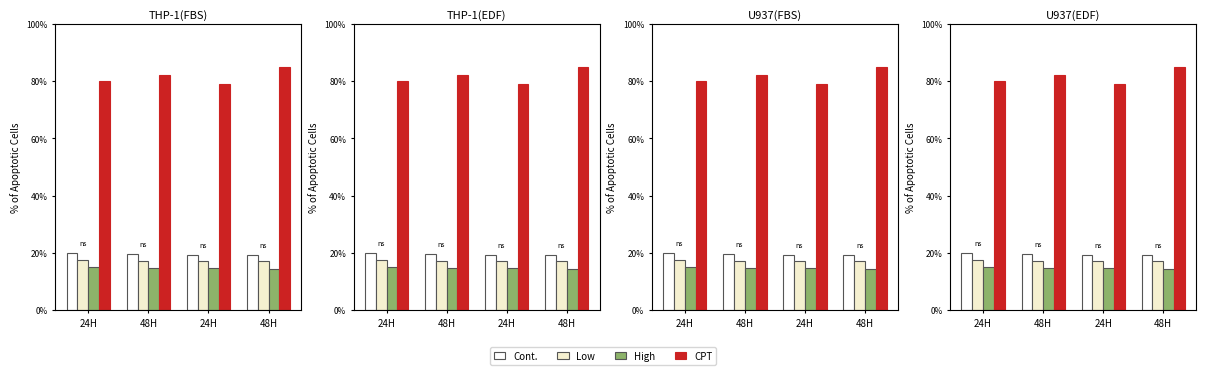

Which category has the highest value across all series?

48H